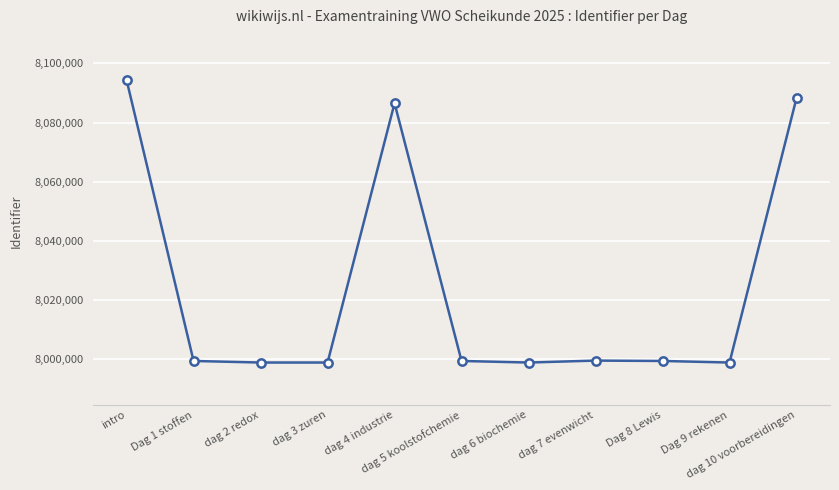

True or false: the data has more than 1 interior local peaks.

True